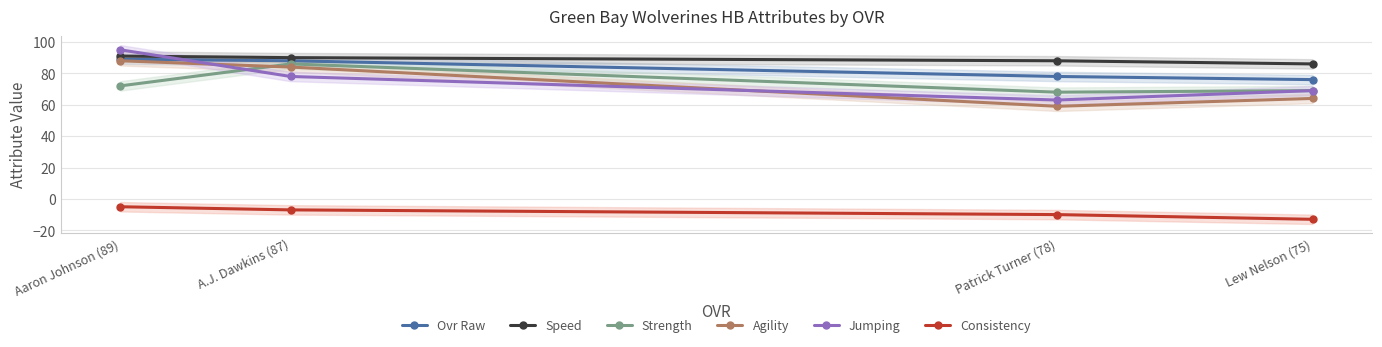

What is the average value of the Consistency series?

-9